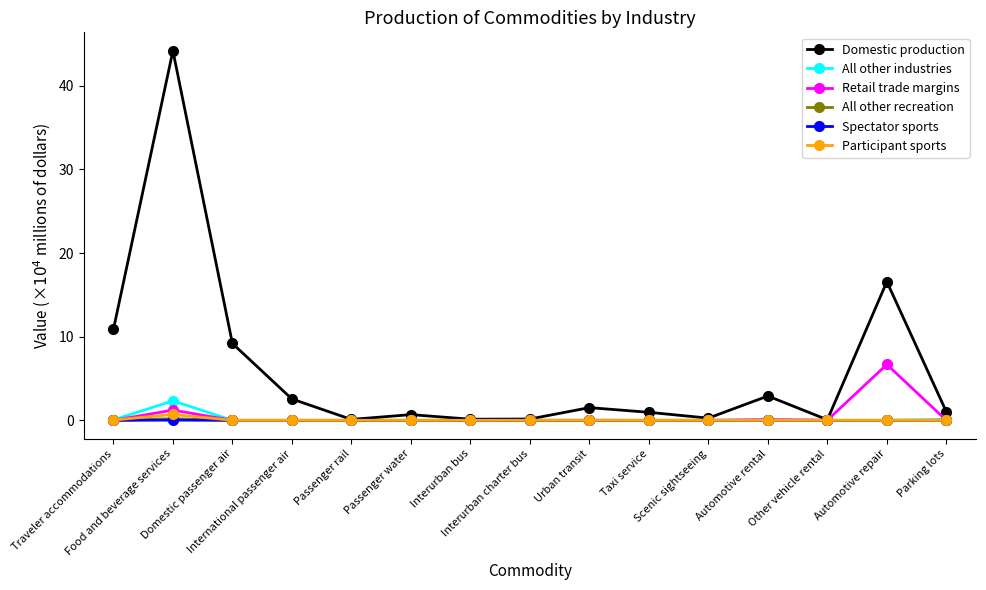

What is the greatest value displayed?

44.2